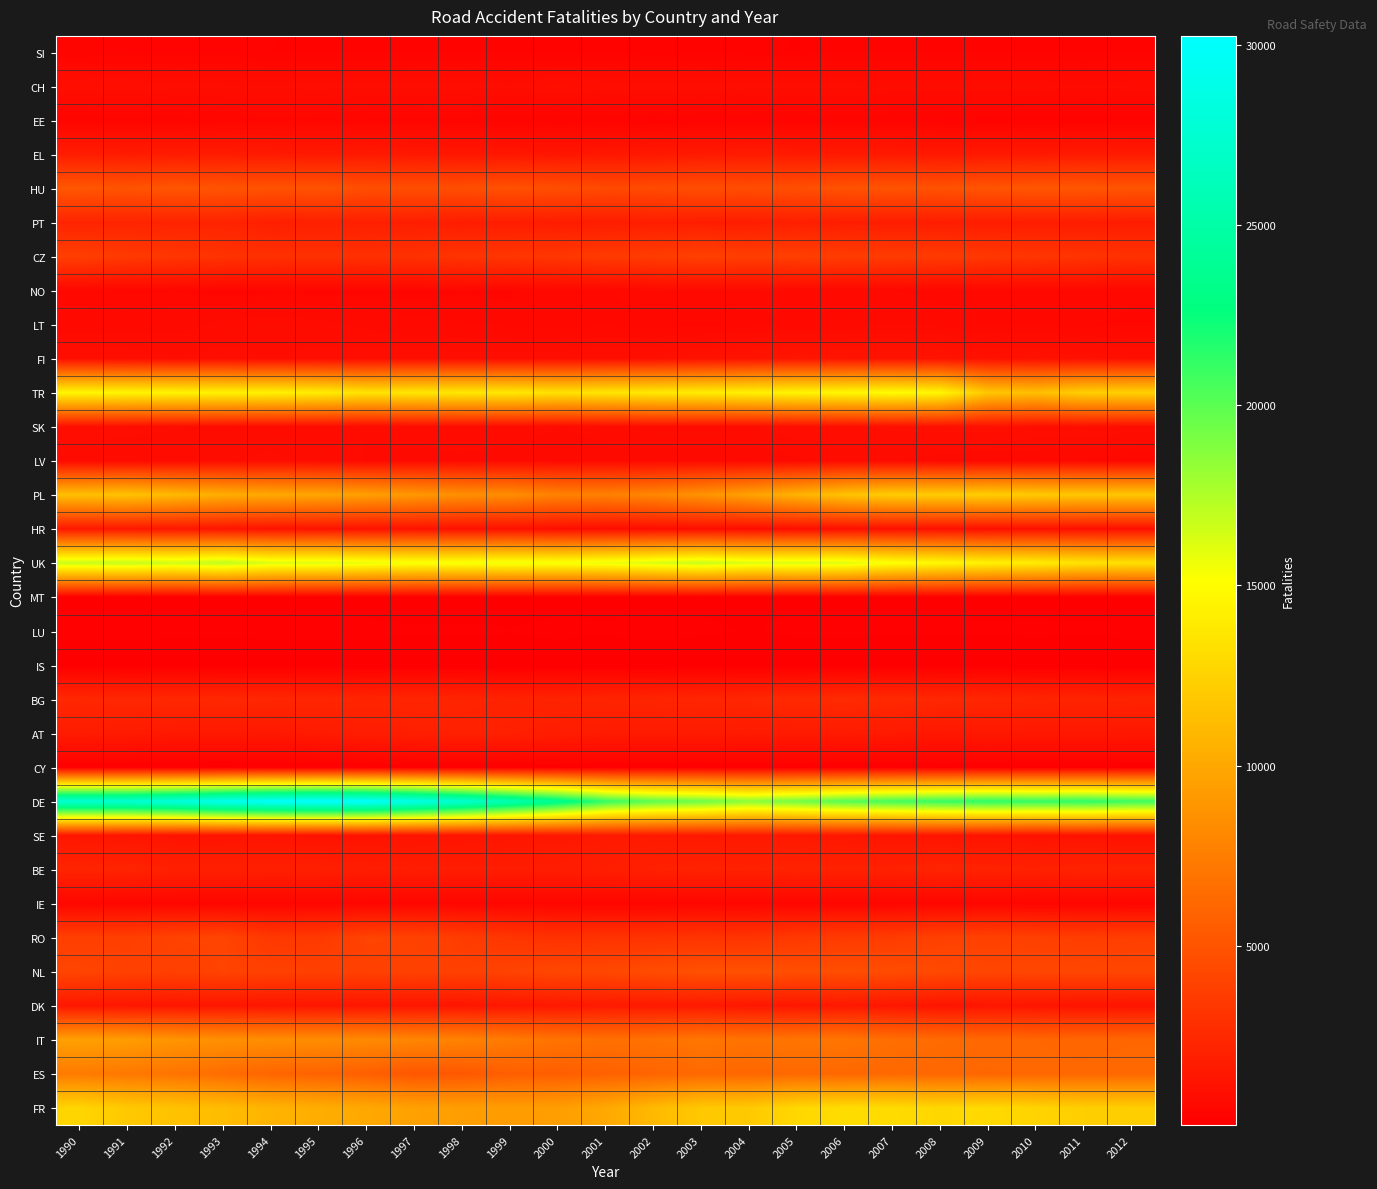

Between 1997 and 2010, which is larger?

1997